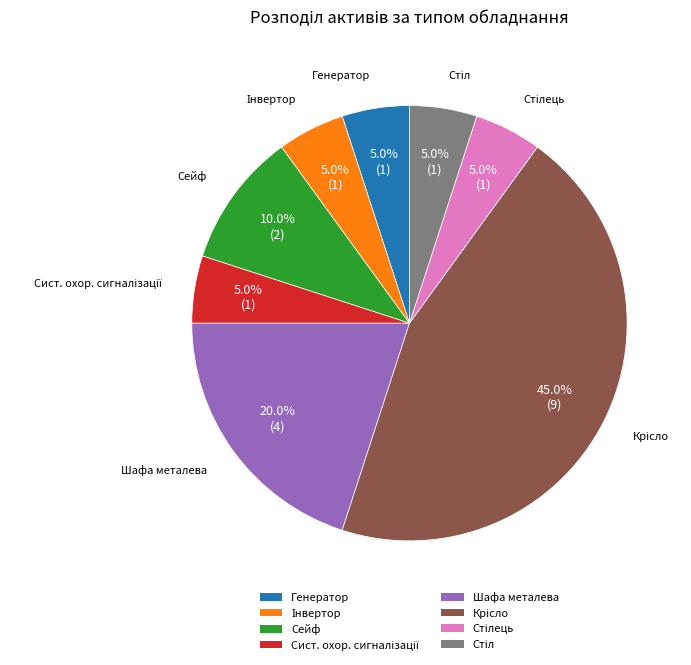

How many segments does this pie chart have?

8